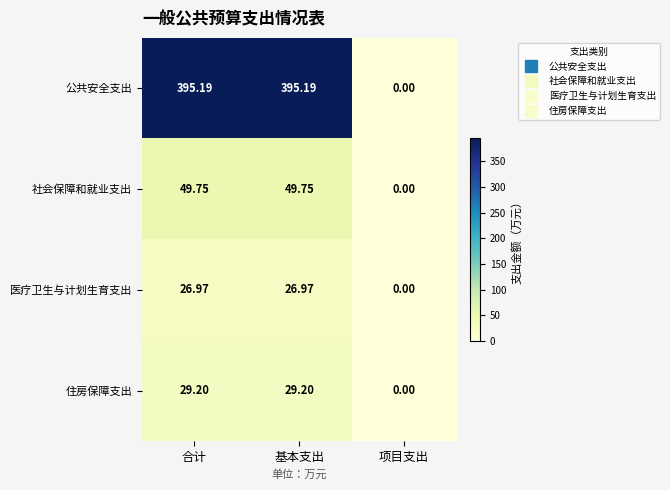

At which label does 住房保障支出 reach its minimum?

项目支出